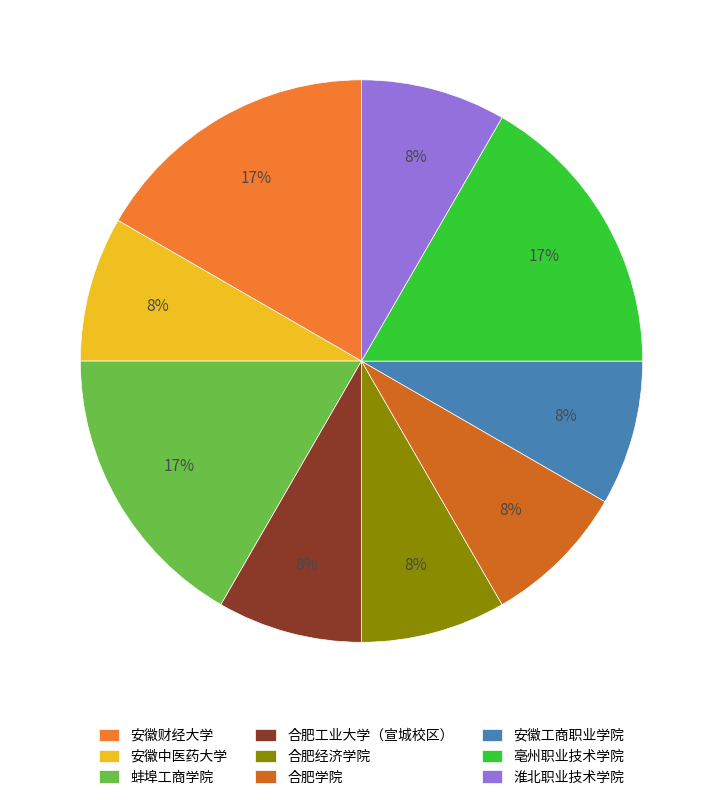

Is there any slice that represents more than half of the pie?

No